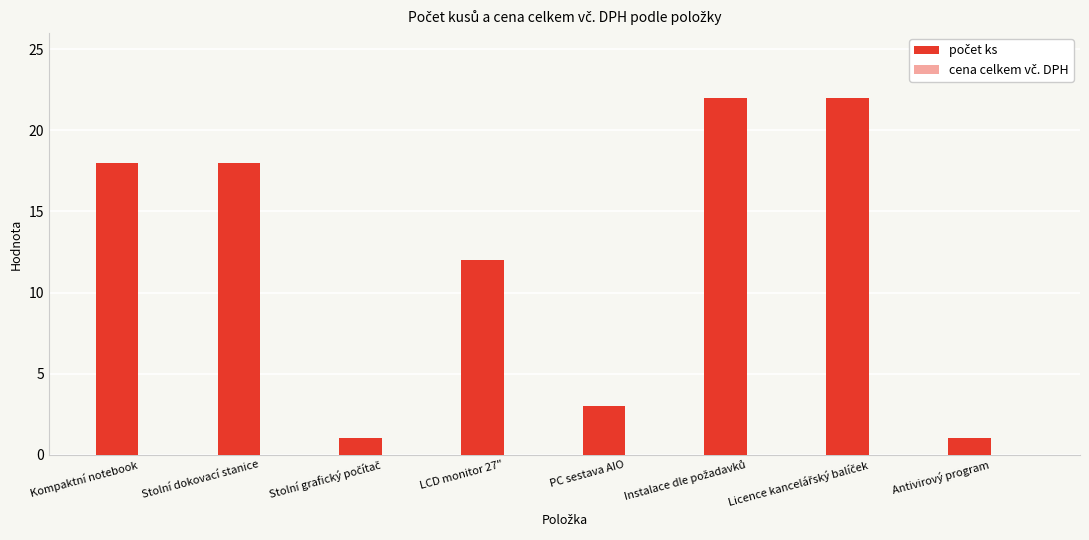

What is the label of the 4th bar from the right?

PC sestava AIO